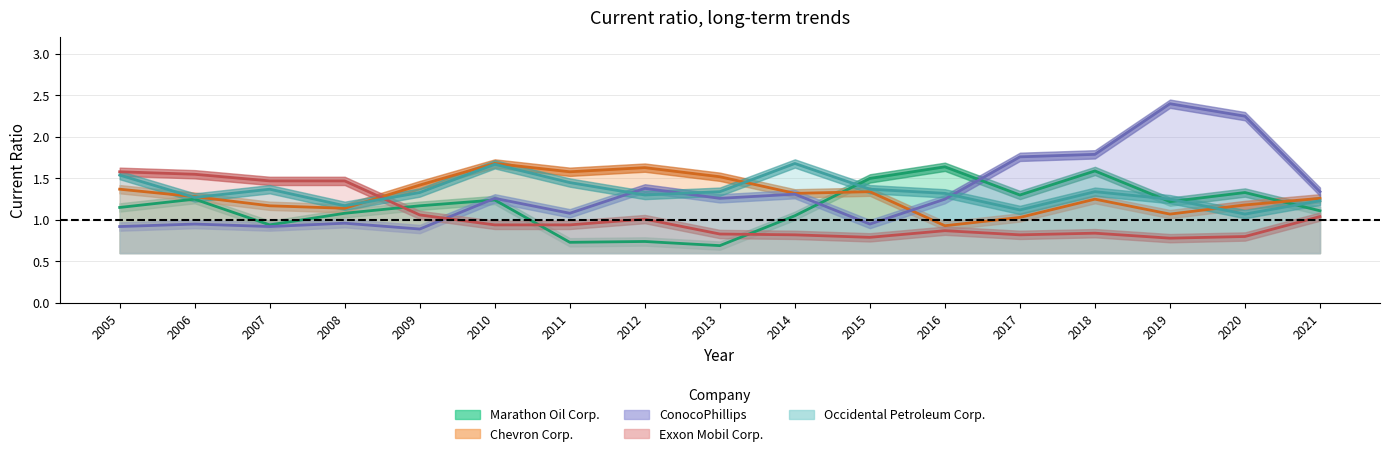

Between 2020 and 2011, which is larger?

2020